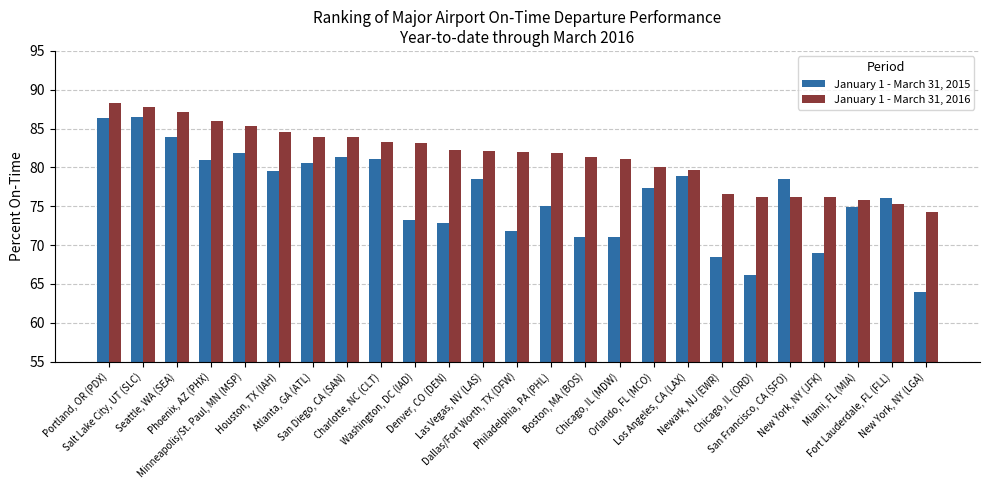

Which series has the largest total across all categories?

January 1 - March 31, 2016